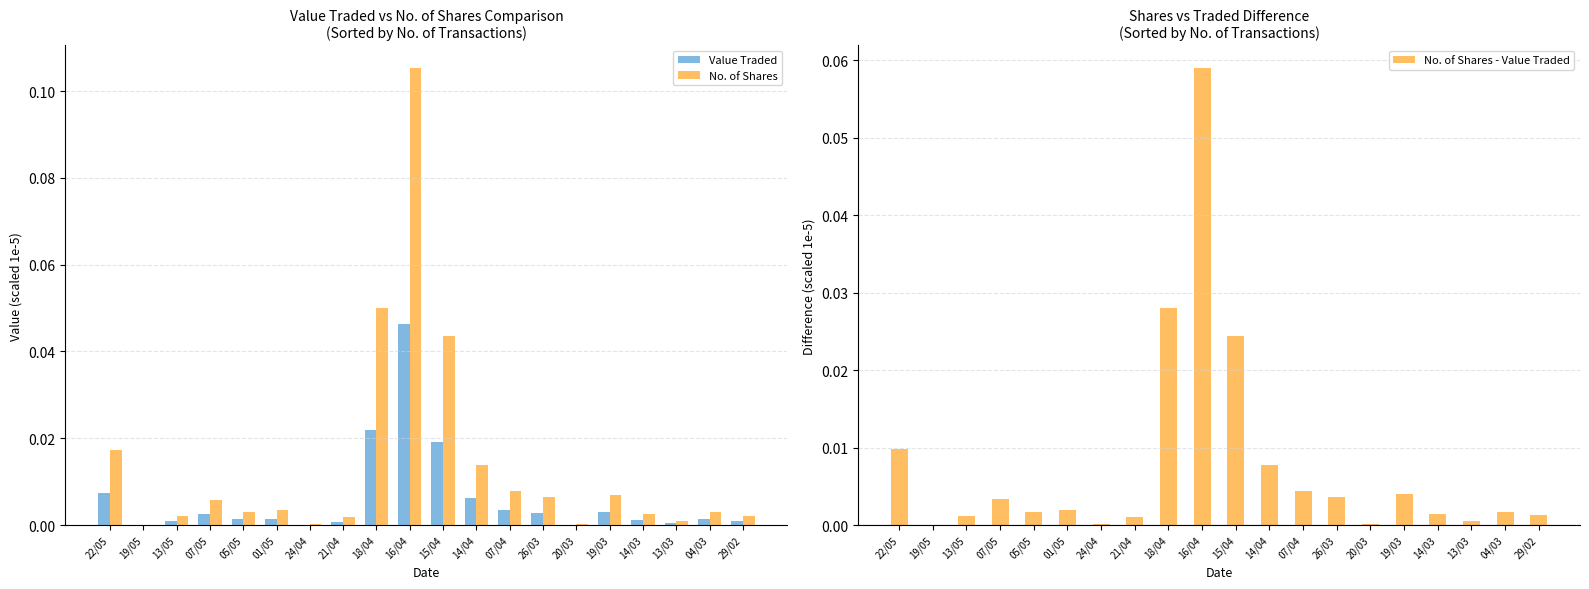

What is the difference between the maximum and second lowest values in the No. of Shares - Value Traded series?

0.1